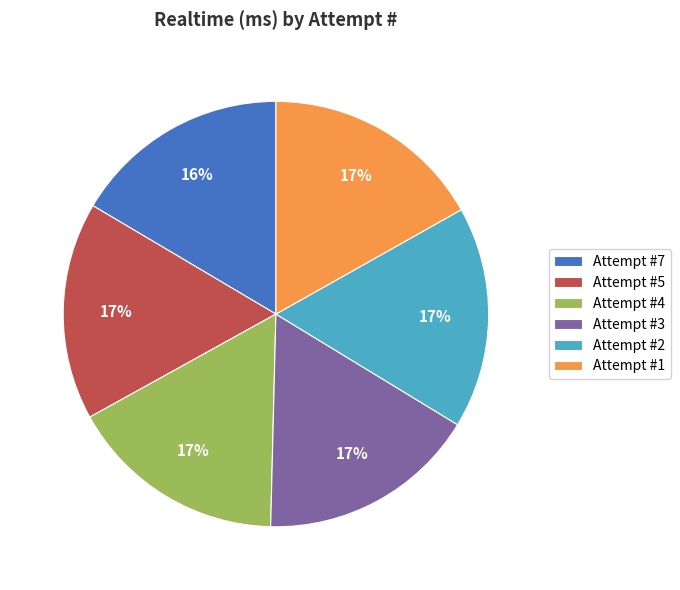

Count the number of slices in the pie.

6